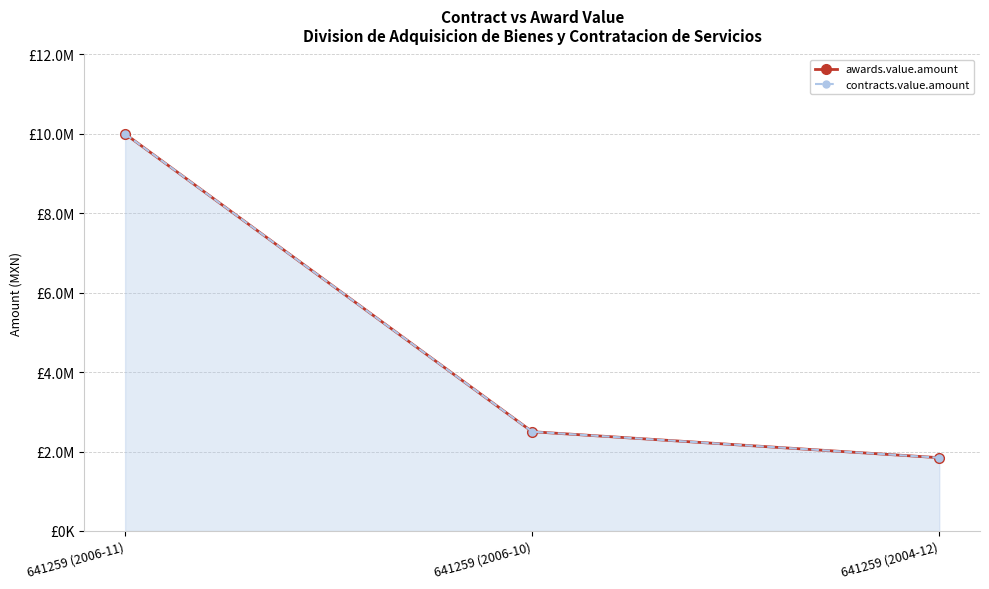

Which has a higher value, 641259 (2006-10) or 641259 (2006-11)?

641259 (2006-11)